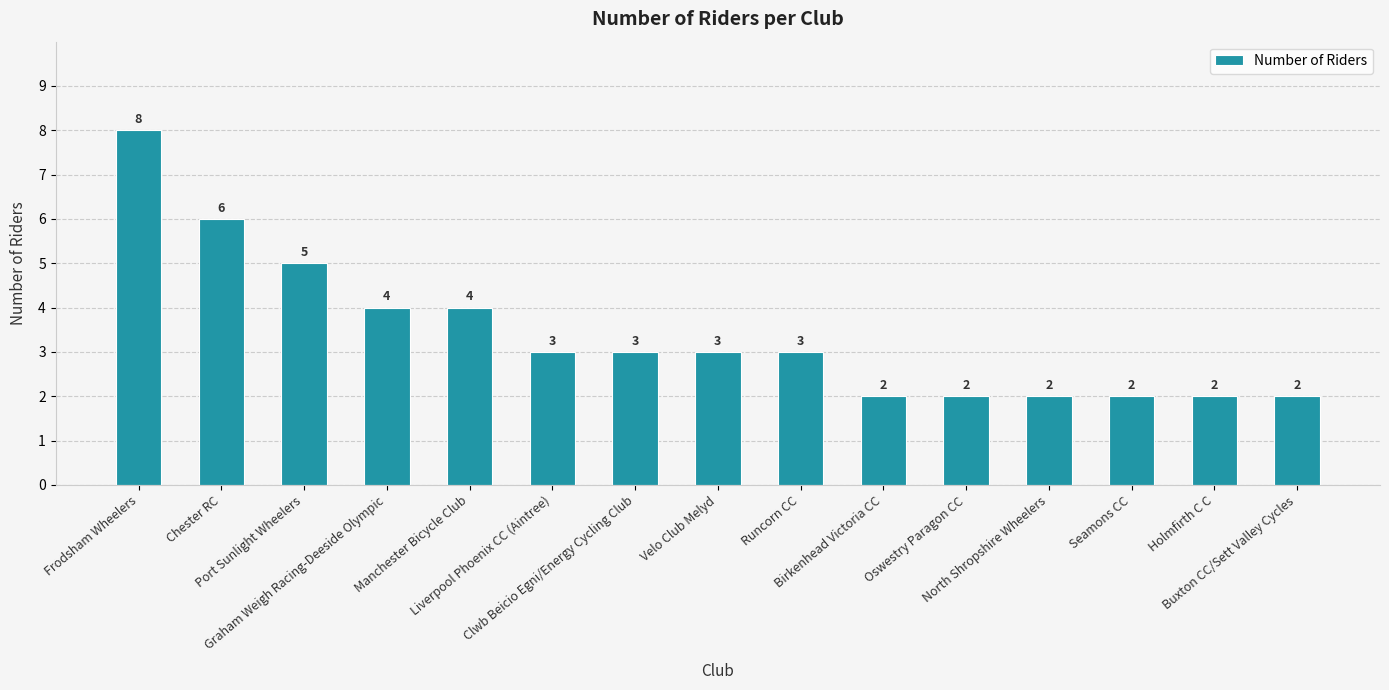

At which category does the chart reach its peak across all series?

Frodsham Wheelers